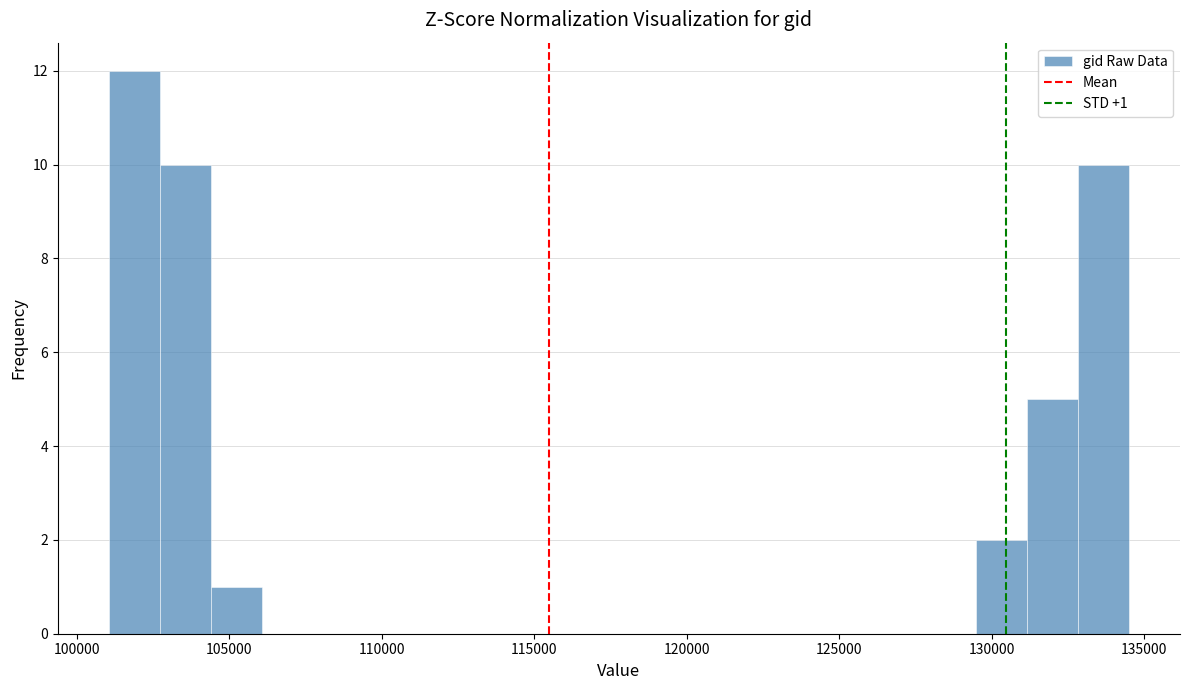

Around what value on the x-axis is the tallest bar? Give the approximate position of its centre, as read against the axis.

102000